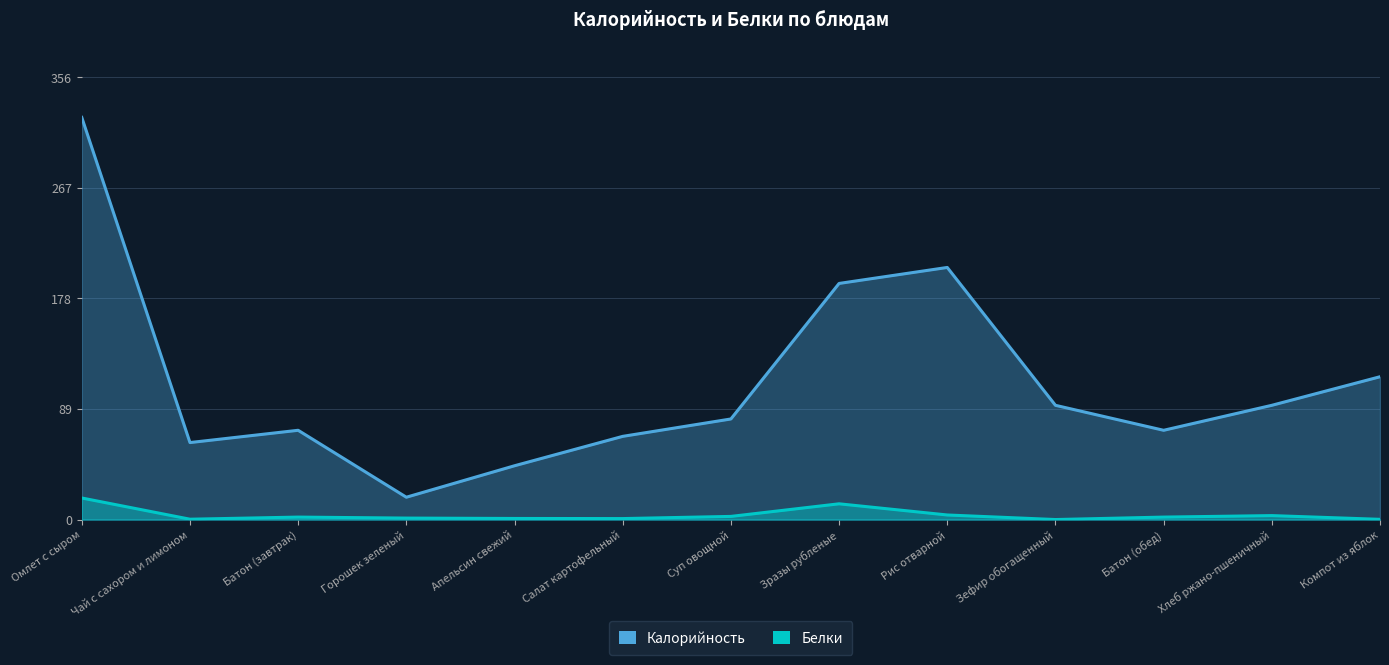

The Белки series shows 0.8 at Салат картофельный. True or false?

True